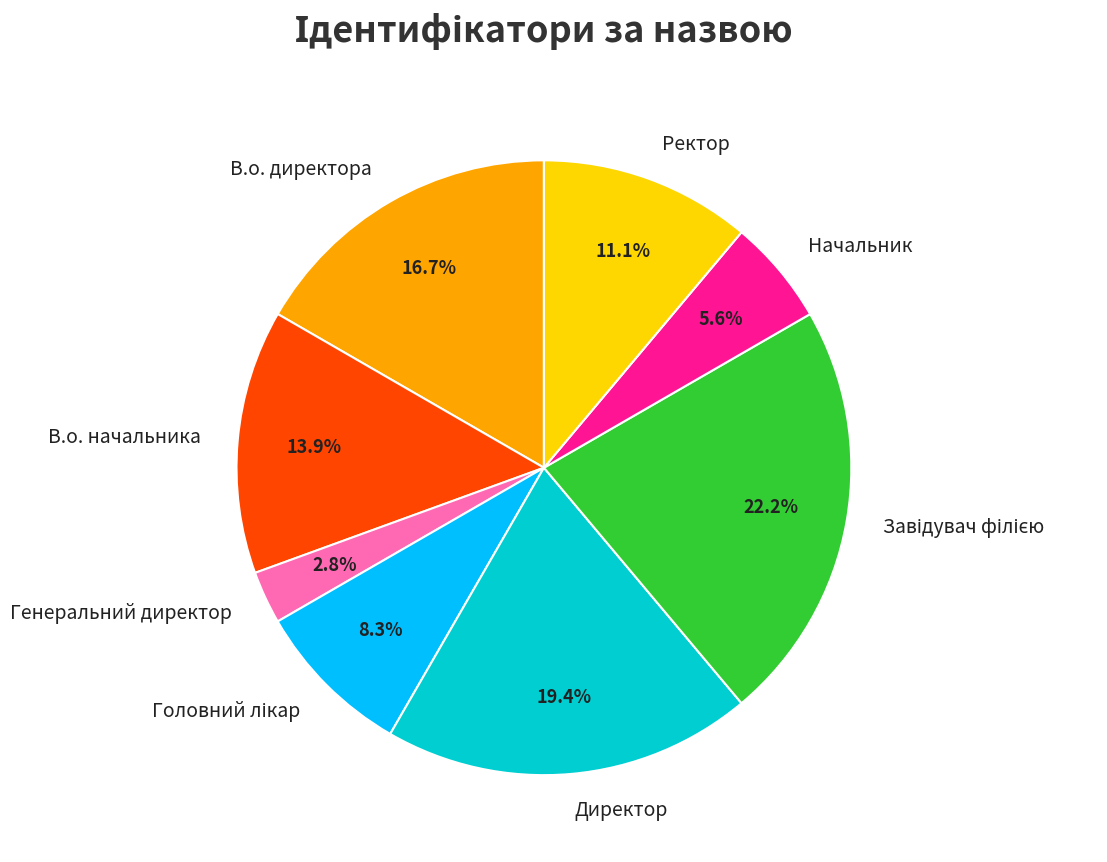

Which slice is the smallest?

Генеральний директор